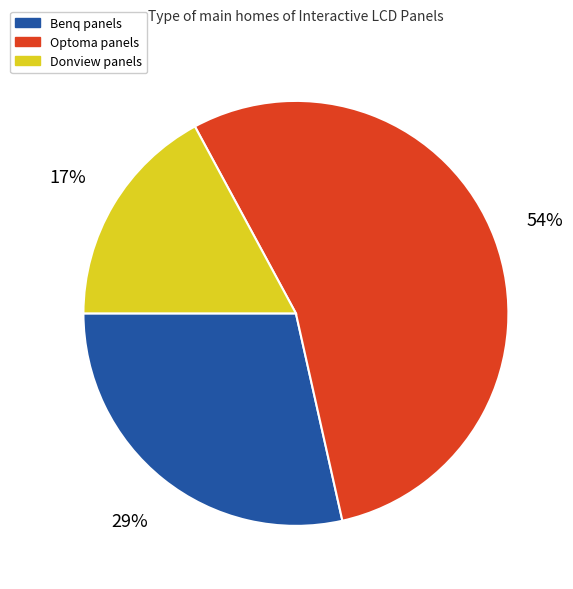

How many slices are in this pie chart?

3